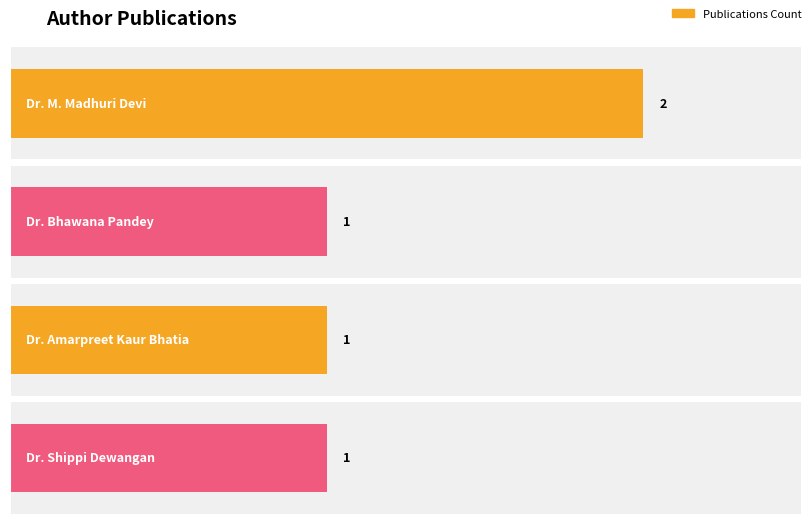

What is the value of the 3rd bar from the left?

1